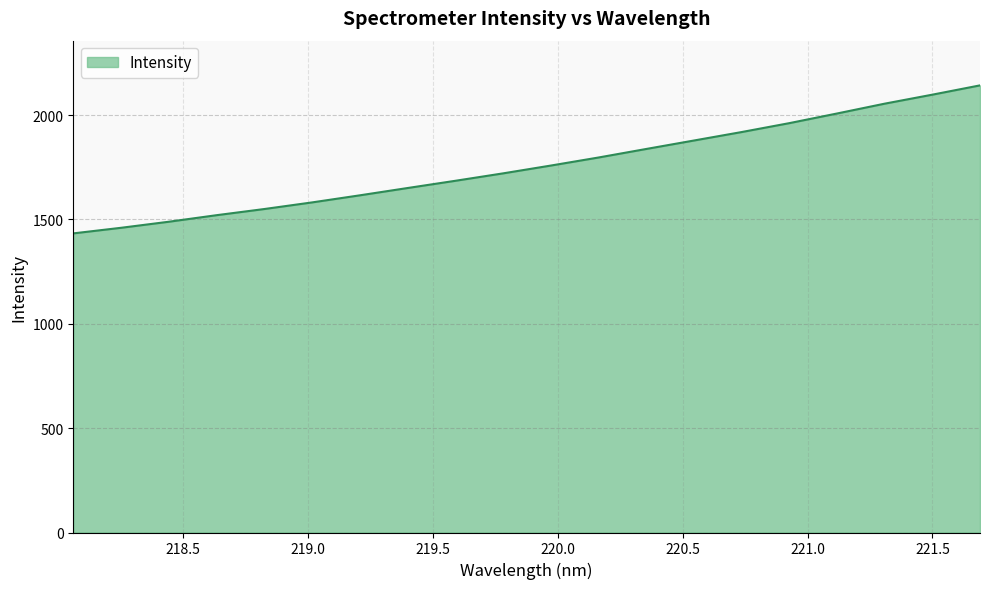

What is the difference between the maximum and minimum values?

709.3